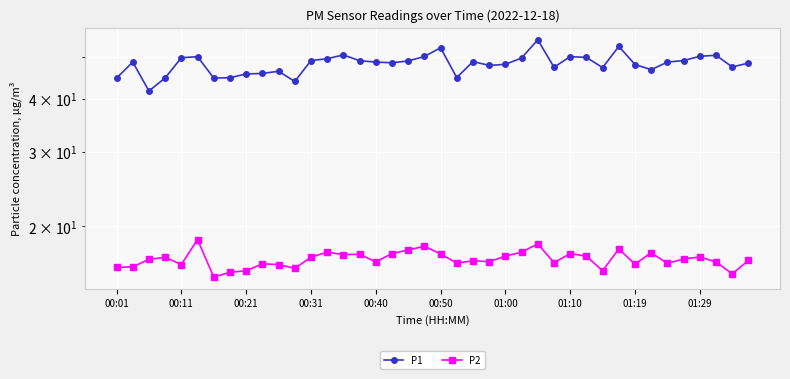

Between 39 and 30, which is larger?

39